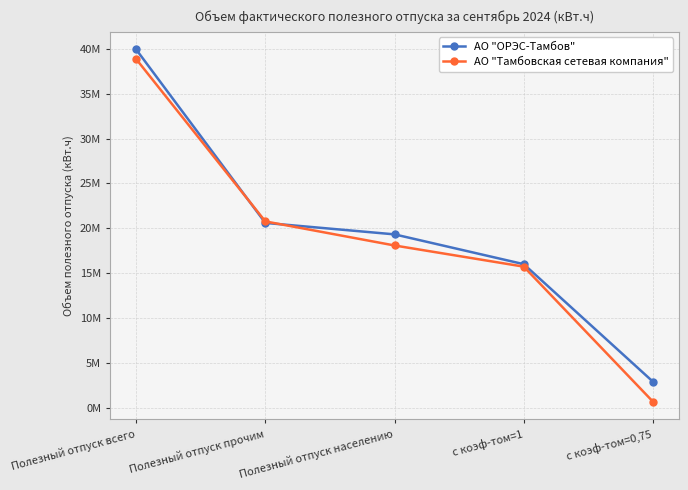

What are all the series names shown in the legend?

АО "ОРЭС-Тамбов", АО "Тамбовская сетевая компания"